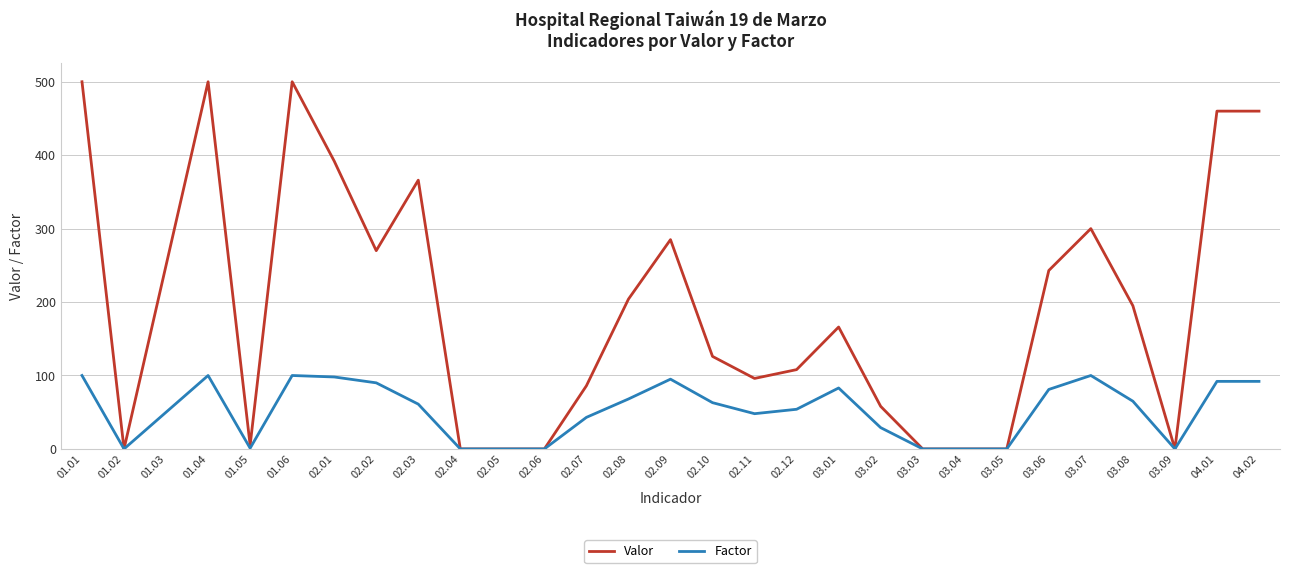

What is the highest value of the Valor series?

500